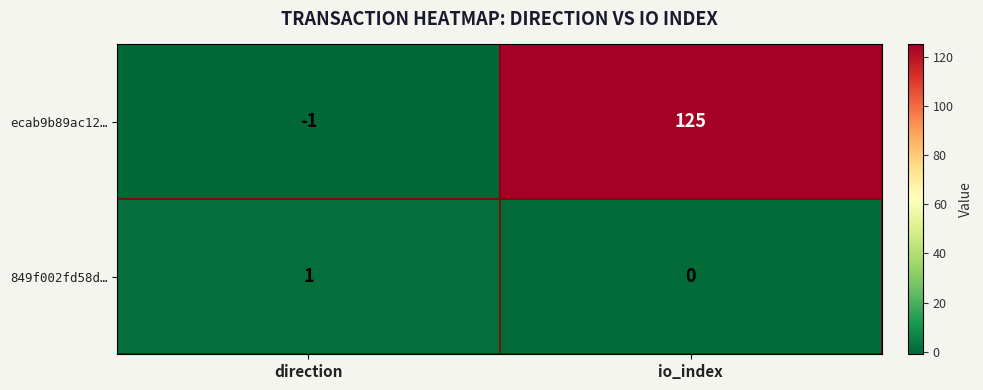

The 849f002fd58d… series shows 0 at io_index. True or false?

True